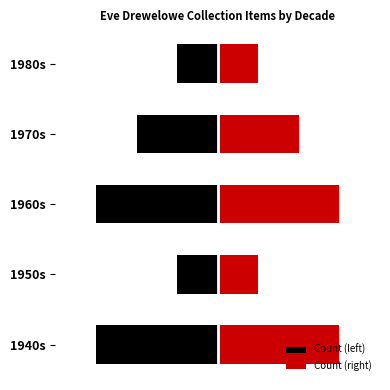

What is the difference between the maximum and minimum values in the Count (right) series?

2